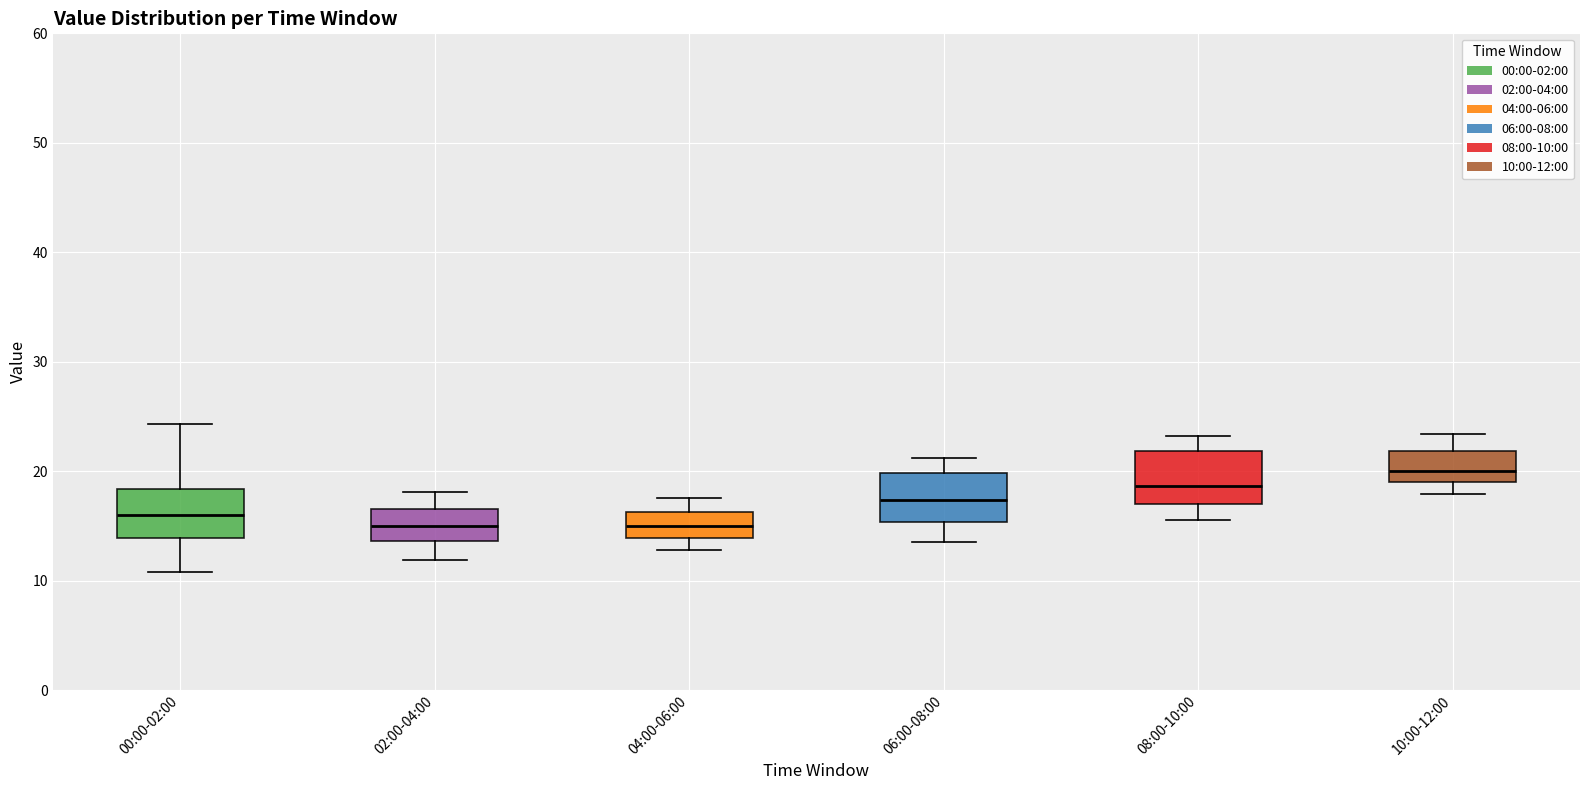

Where does the median line of the box for 04:00-06:00 sit on the y-axis? The values are not printed on the chart, so give them approximately, as read against the axis.

15